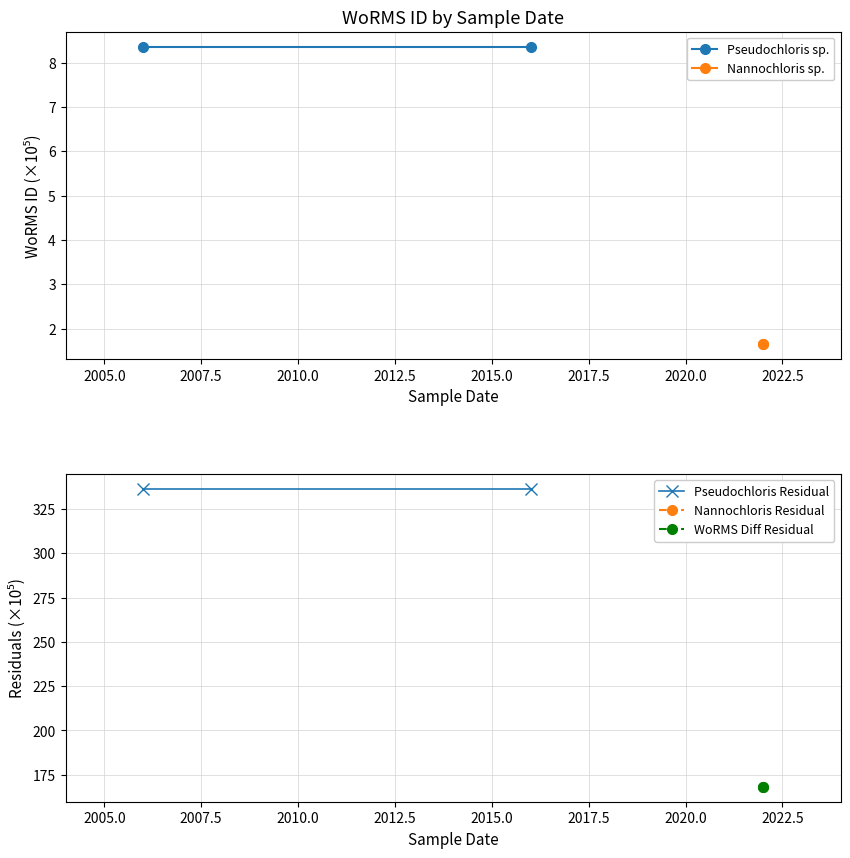

What are all the series names shown in the legend?

Pseudochloris sp., Nannochloris sp., Pseudochloris Residual, Nannochloris Residual, WoRMS Diff Residual